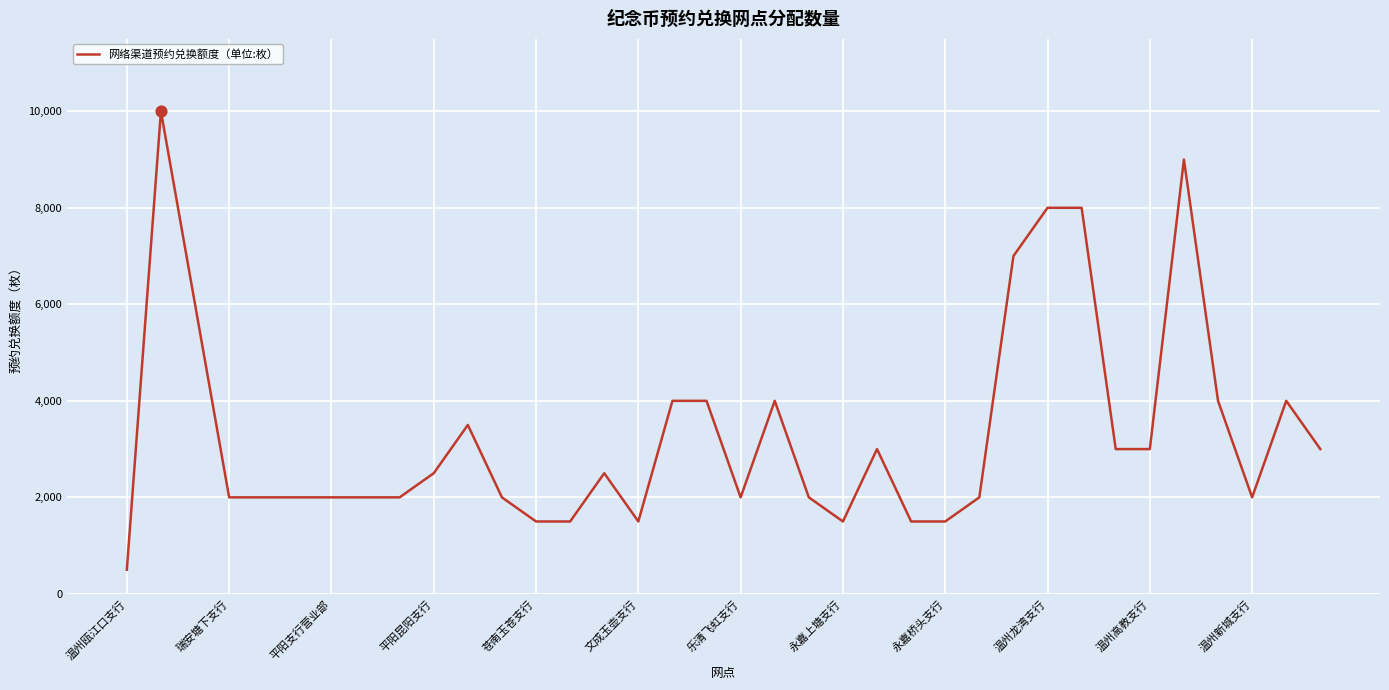

What is the difference between the maximum and minimum values?

9500